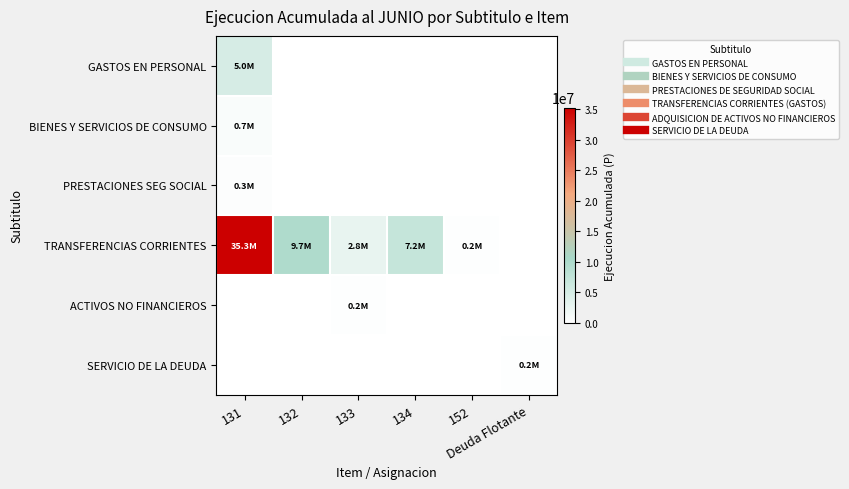

Reading right to left, what are all the values shown in this chart?

GASTOS EN PERSONAL: Deuda Flotante=0	152=0	134=0	133=0	132=0	131=4972999
BIENES Y SERVICIOS DE CONSUMO: Deuda Flotante=0	152=0	134=0	133=0	132=0	131=703518
PRESTACIONES SEG SOCIAL: Deuda Flotante=0	152=0	134=0	133=0	132=0	131=332970
TRANSFERENCIAS CORRIENTES: Deuda Flotante=0	152=164550	134=7151888	133=2787713	132=9650296	131=35262261
ACTIVOS NO FINANCIEROS: Deuda Flotante=0	152=0	134=0	133=182372	132=0	131=0
SERVICIO DE LA DEUDA: Deuda Flotante=169360	152=0	134=0	133=0	132=0	131=0